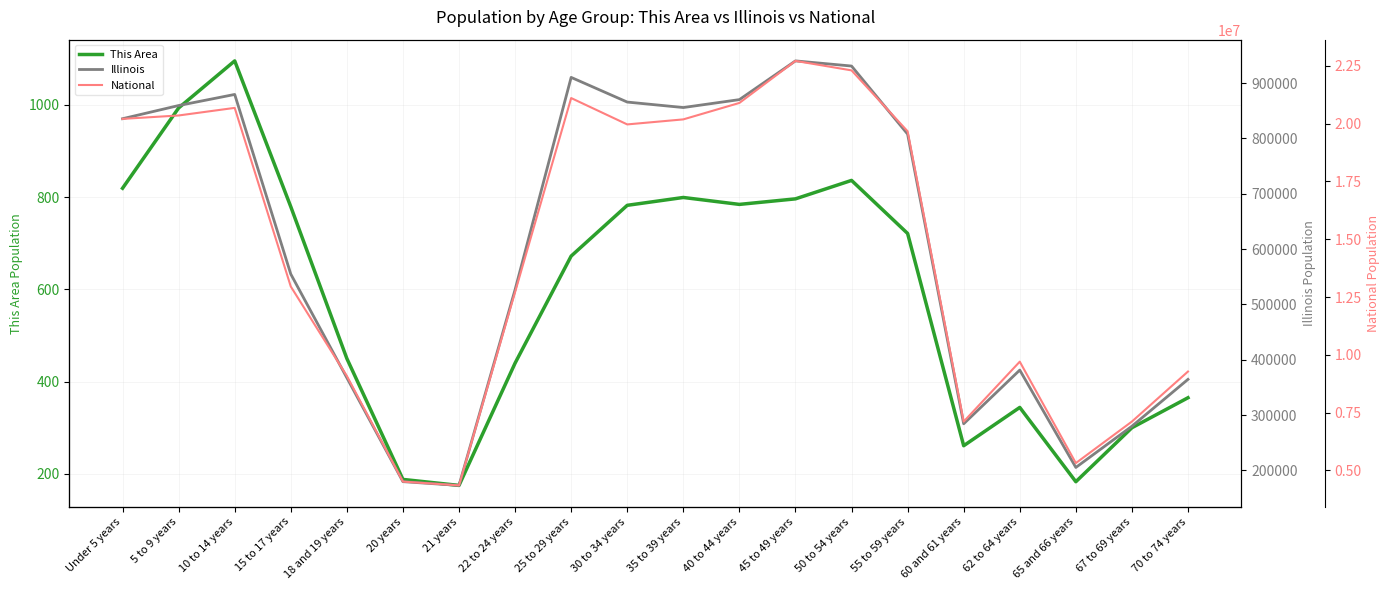

What is the sum of the This Area values at 25 to 29 years and 62 to 64 years?

1016